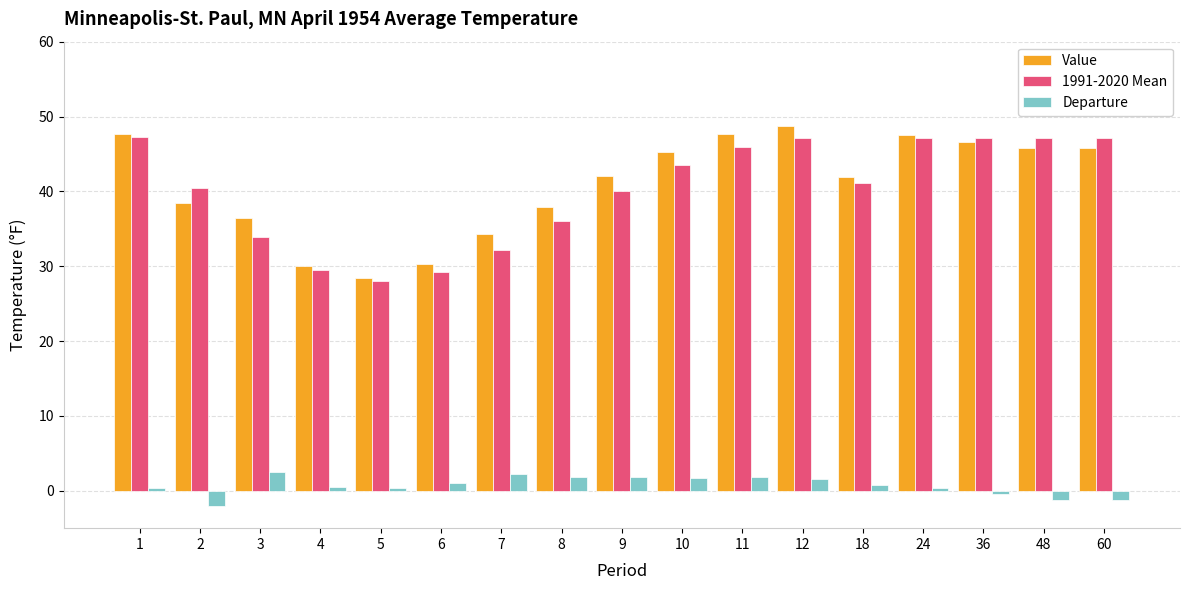

True or false: 1991-2020 Mean has a value of 43.5 at 10.

True